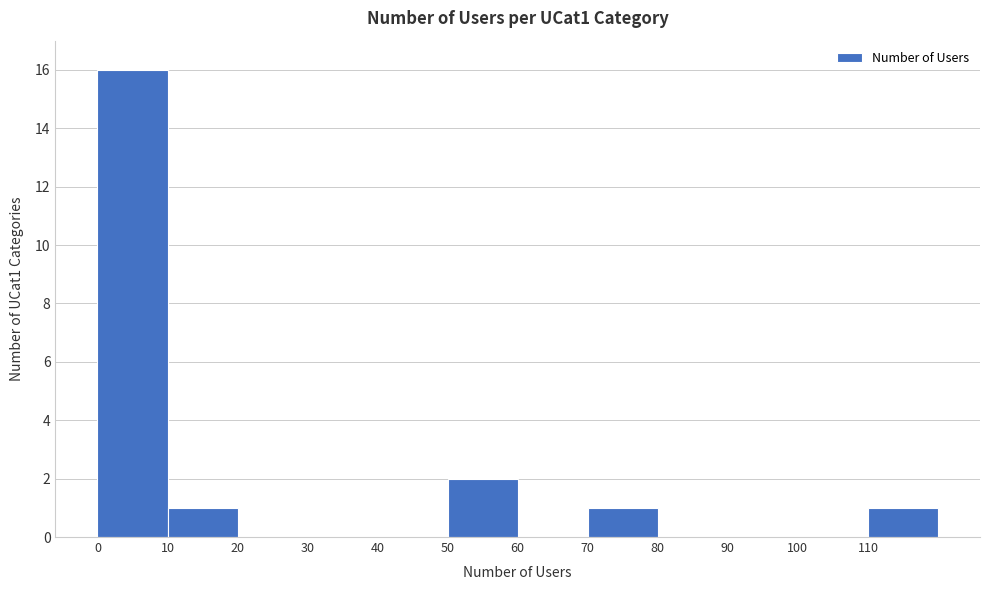

Over which range of the x-axis is the bar tallest?

0 to 10